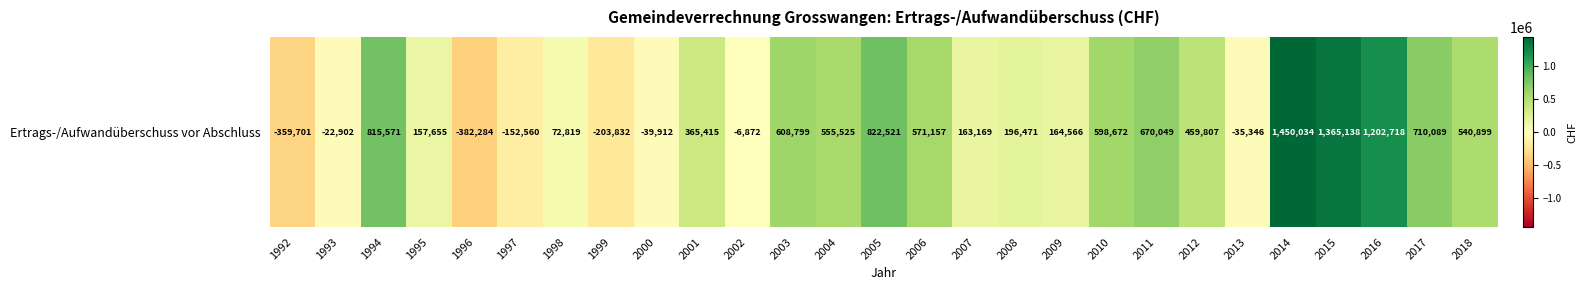

At which label is the value closest to 533875?

2018